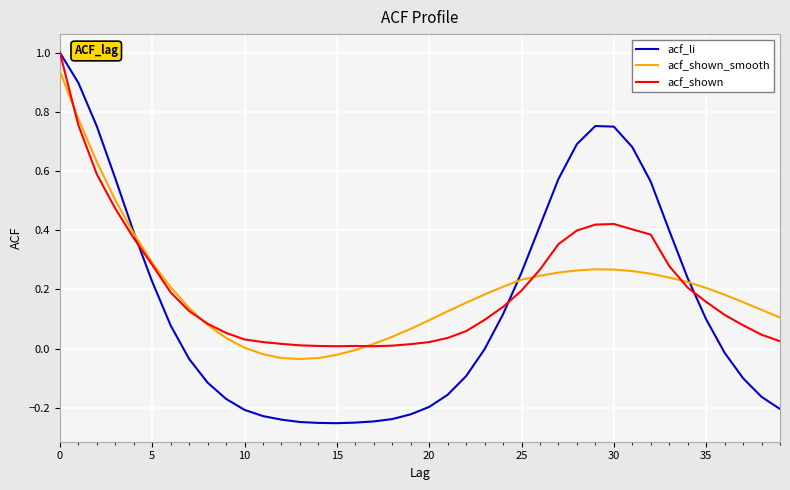

What are all the series names shown in the legend?

acf_li, acf_shown_smooth, acf_shown